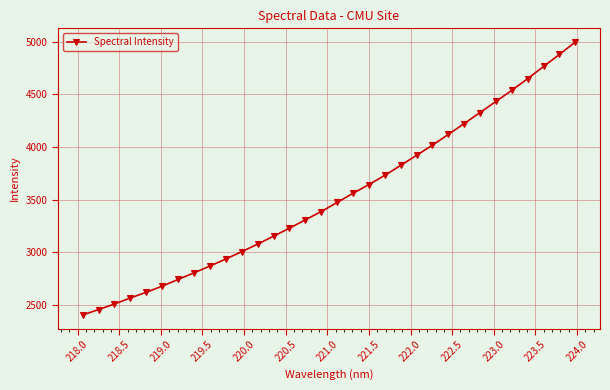

What is the average value?

3526.7